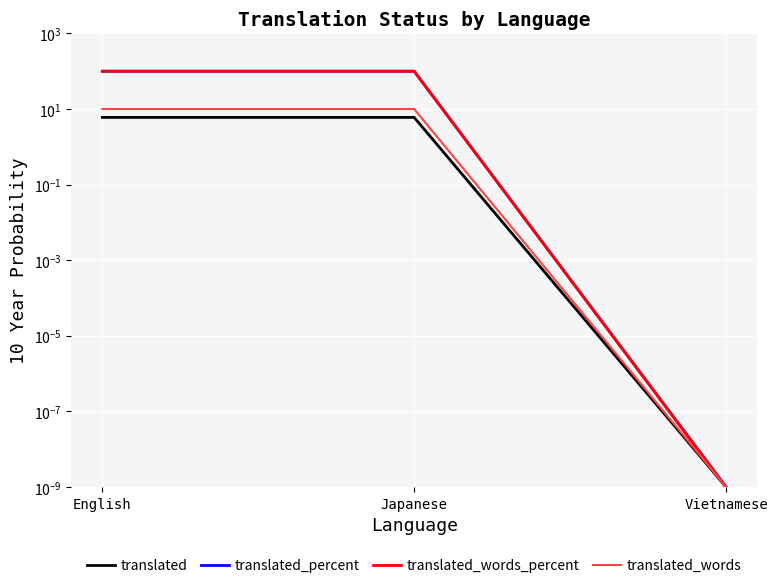

Which has a higher value, Japanese or English?

Japanese